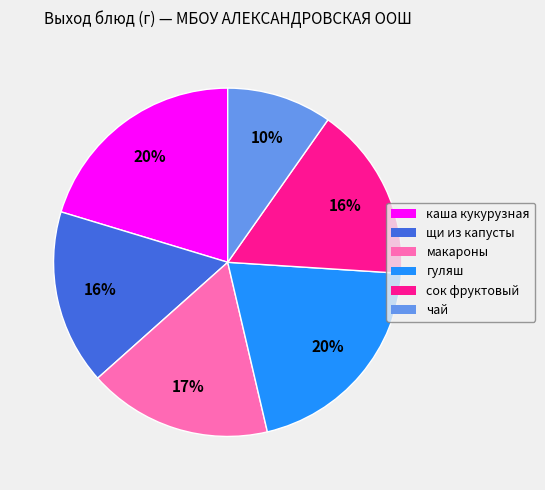

To the nearest percent, what is the average slice percentage?

17%